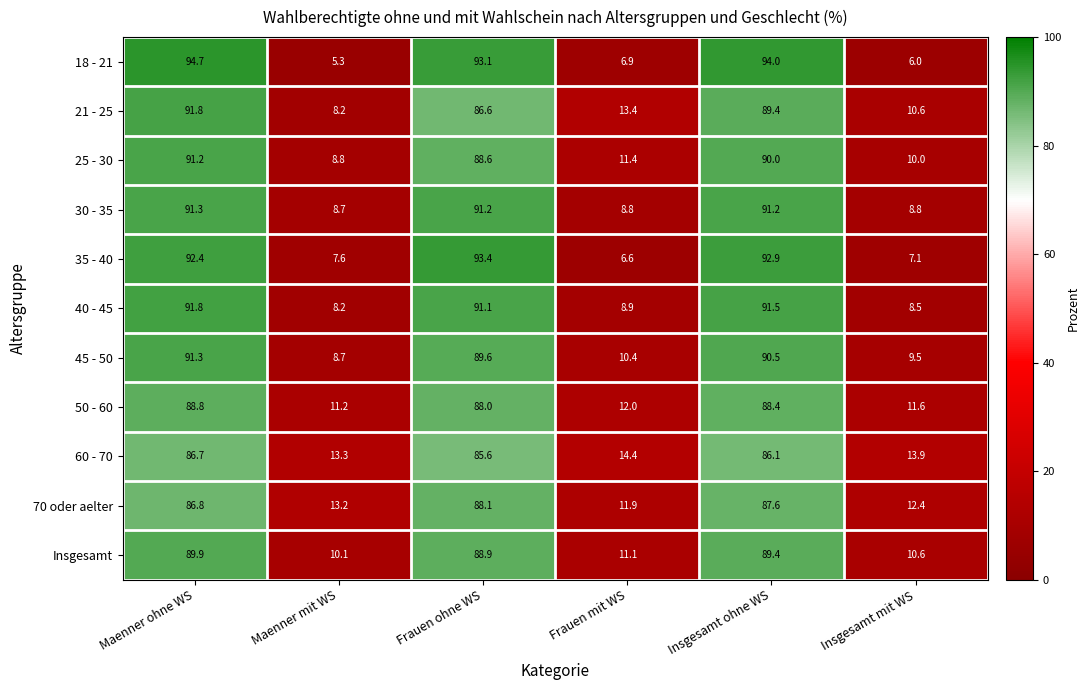

The 21 - 25 series shows 10.6 at Insgesamt mit WS. True or false?

True